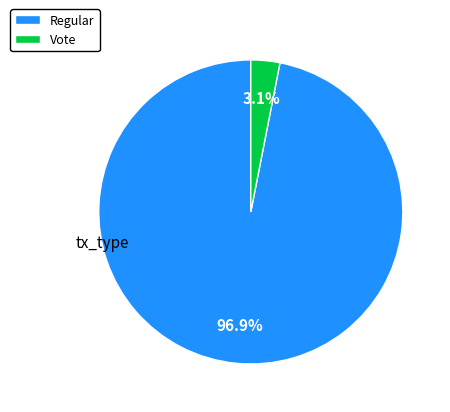

To the nearest percent, what is the average slice percentage?

50%